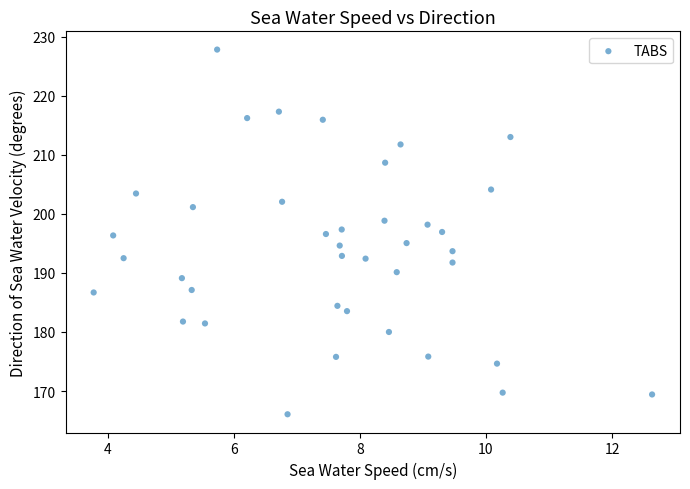

What is the range of X values (max minus min)?

8.9